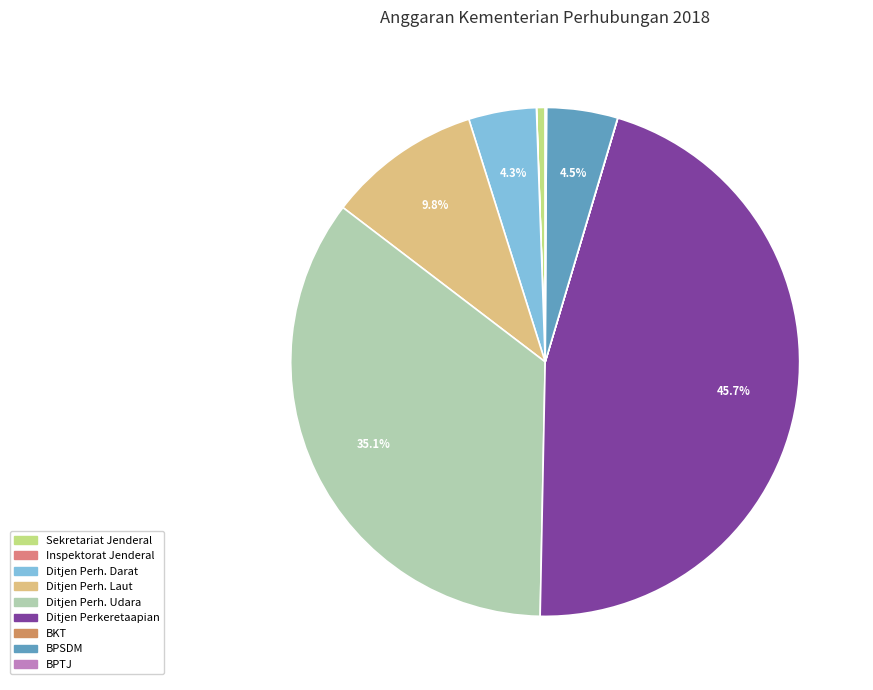

The Ditjen Perkeretaapian slice represents 46% of the pie. True or false?

True